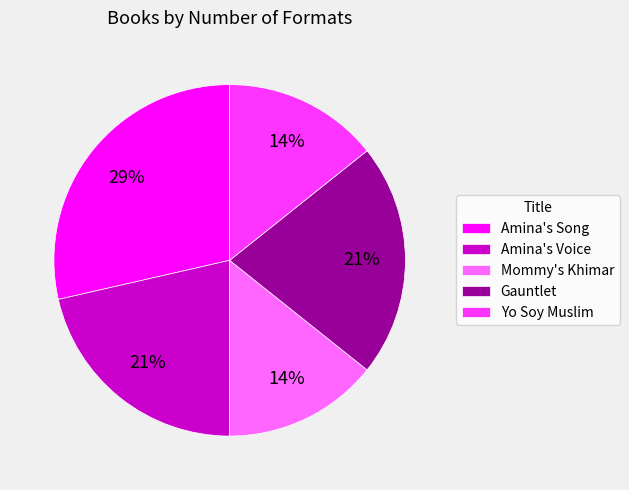

Is it true that Gauntlet is 21% of the pie?

True